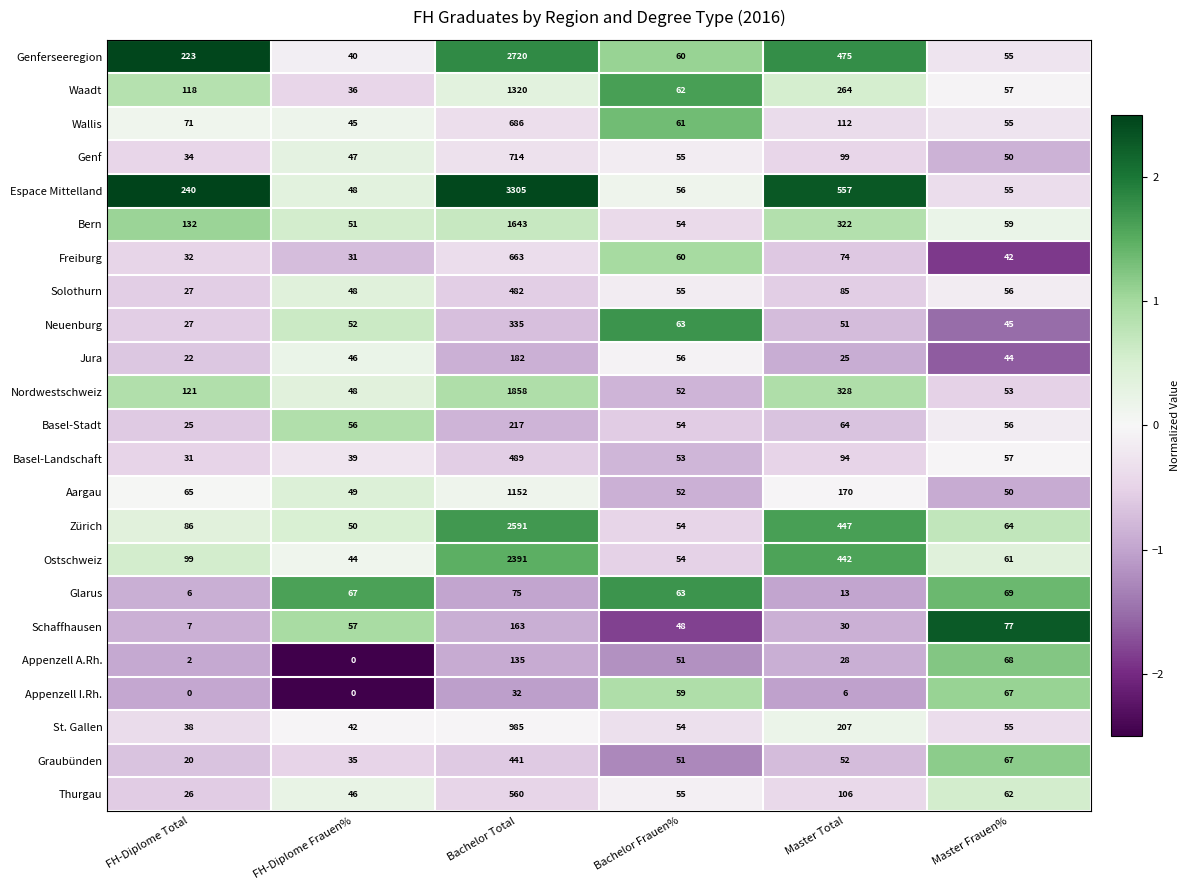

At Bachelor Total, list the series in order from largest to smallest.

Espace Mittelland, Genferseeregion, Zürich, Ostschweiz, Nordwestschweiz, Bern, Waadt, Aargau, St. Gallen, Genf, Wallis, Freiburg, Thurgau, Basel-Landschaft, Solothurn, Graubünden, Neuenburg, Basel-Stadt, Jura, Schaffhausen, Appenzell A.Rh., Glarus, Appenzell I.Rh.